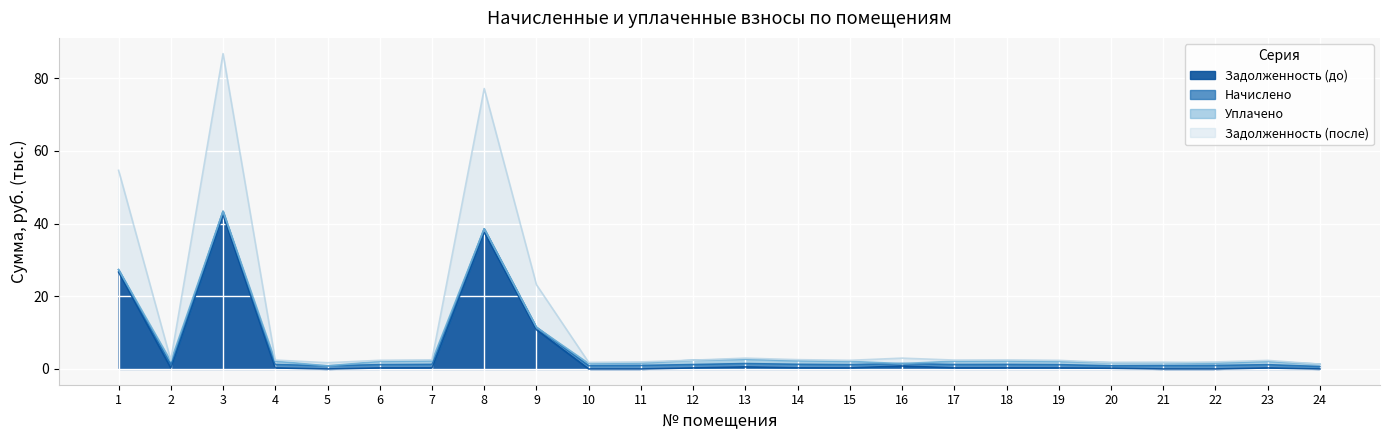

What is the difference between the zadolzhennost_2 values at 3 and 20?

85.0